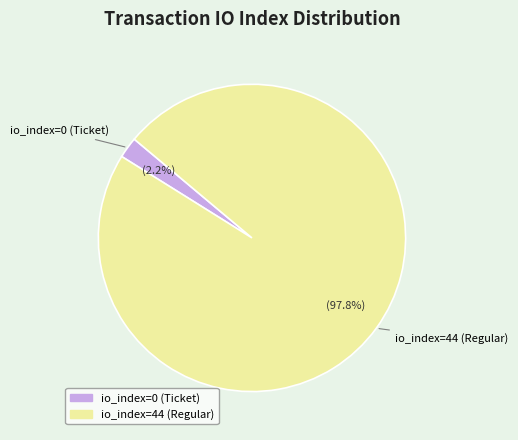

Which category has the smallest portion of the pie?

io_index=0 (Ticket)